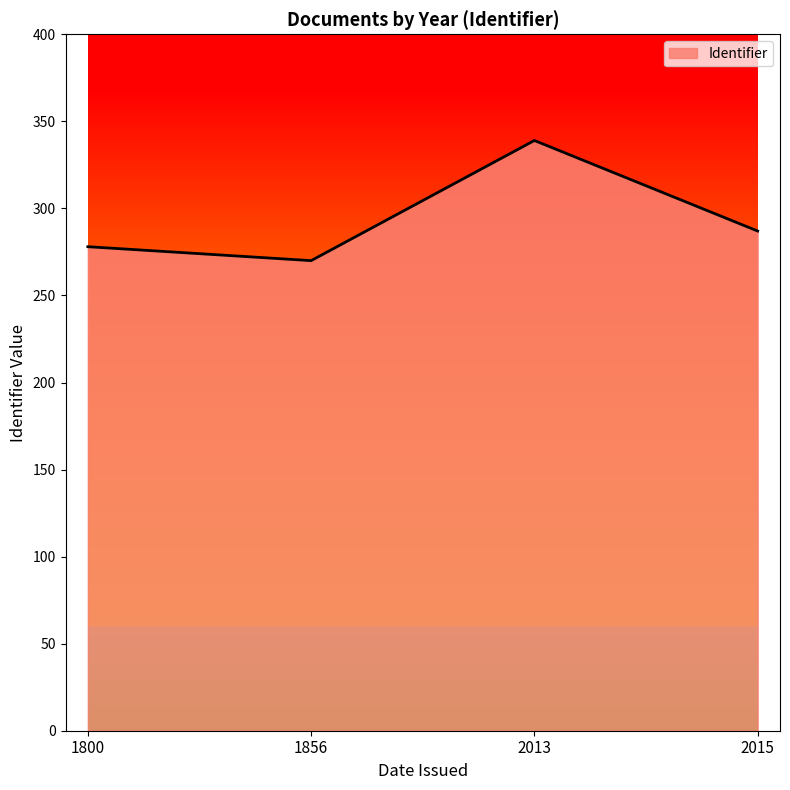

The value at 1856 is 463. True or false?

False